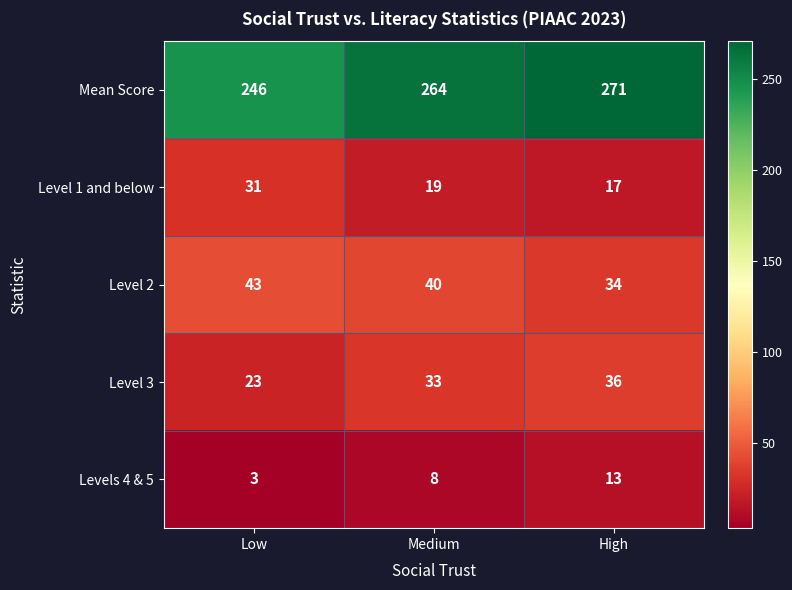

At how many categories does at least one series exceed 46?

3